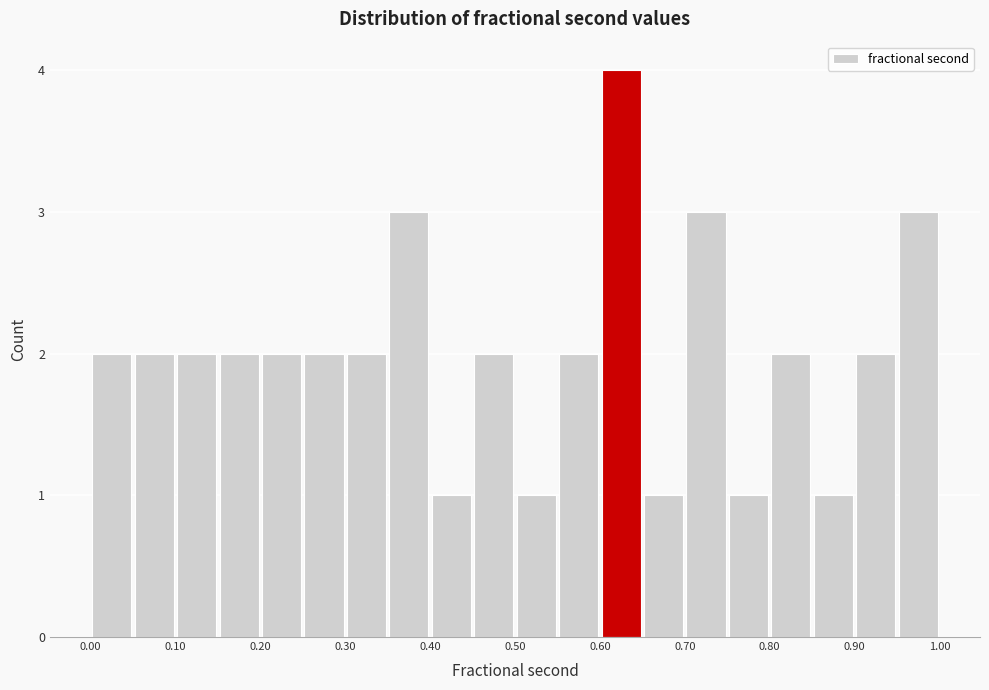

How tall is the bar that spans 0.70 to 0.75 on the x-axis? The values are not printed on the chart, so give them approximately, as read against the axis.

3